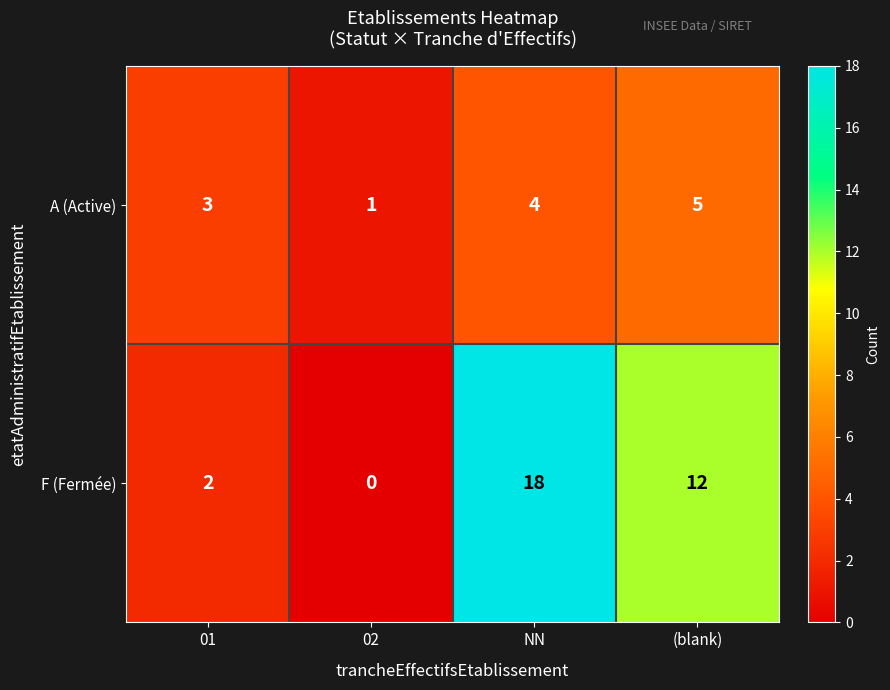

Is it true that F (Fermée) equals 6 at 02?

False